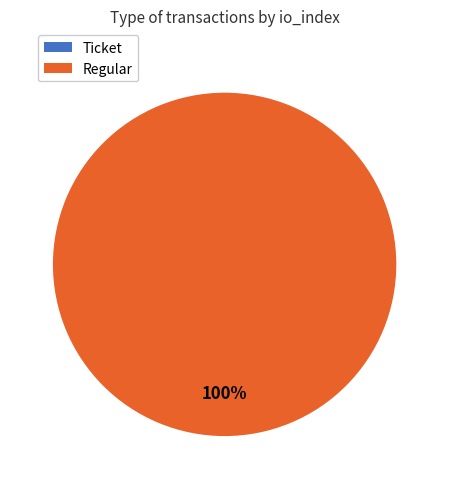

Count the number of slices in the pie.

2